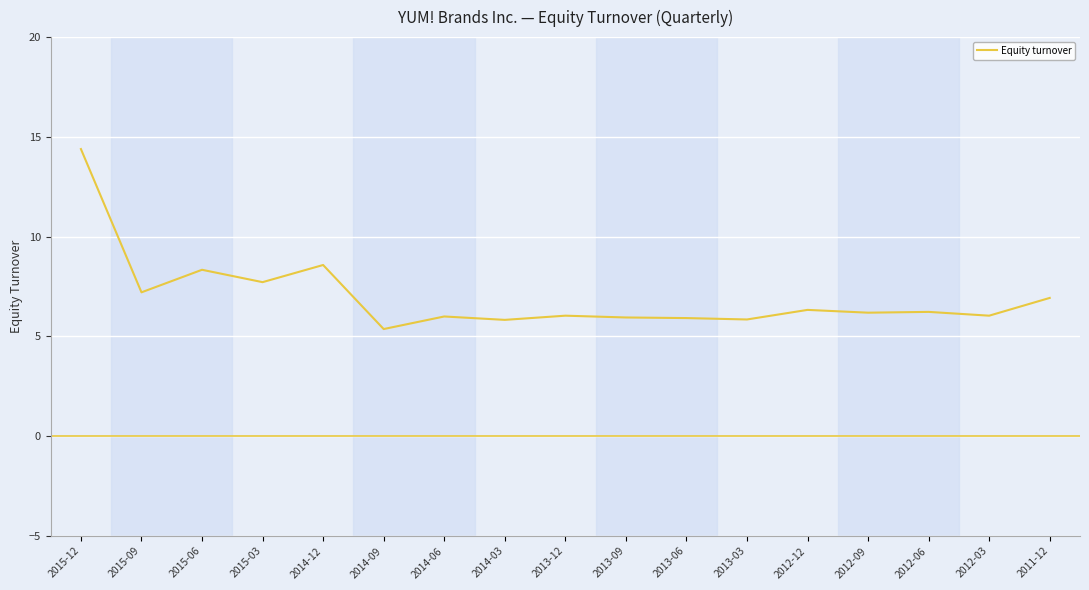

Which label corresponds to the smallest value in the chart?

2014-09